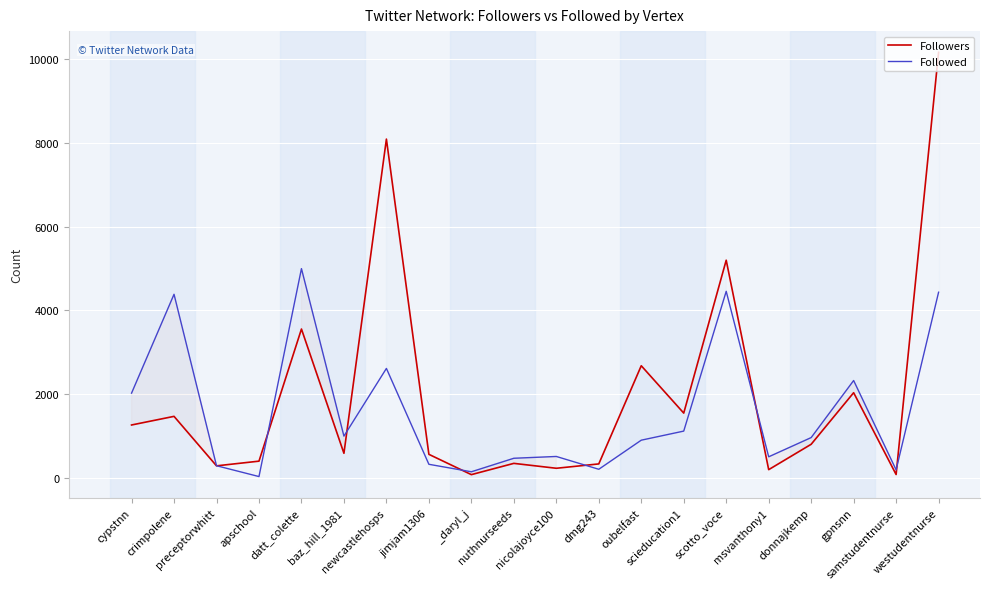

Is it true that Followers equals 288 at preceptorwhitt?

True